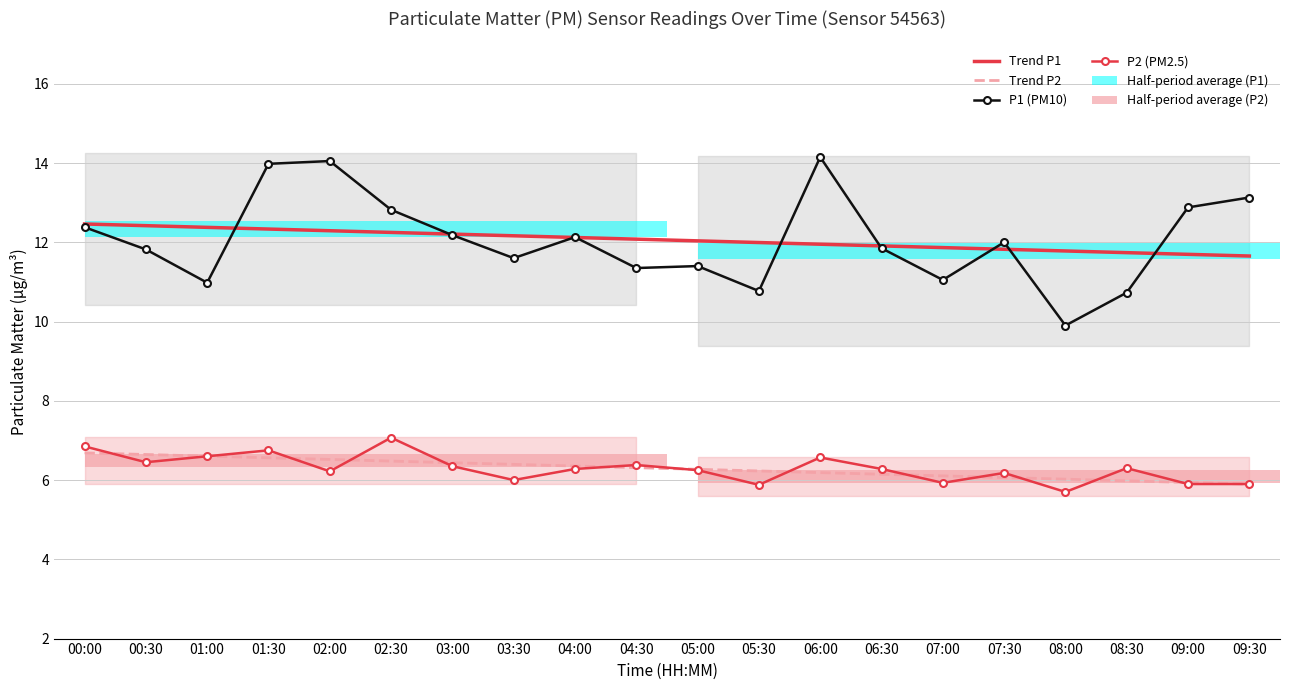

At how many categories does at least one series exceed 12?

14